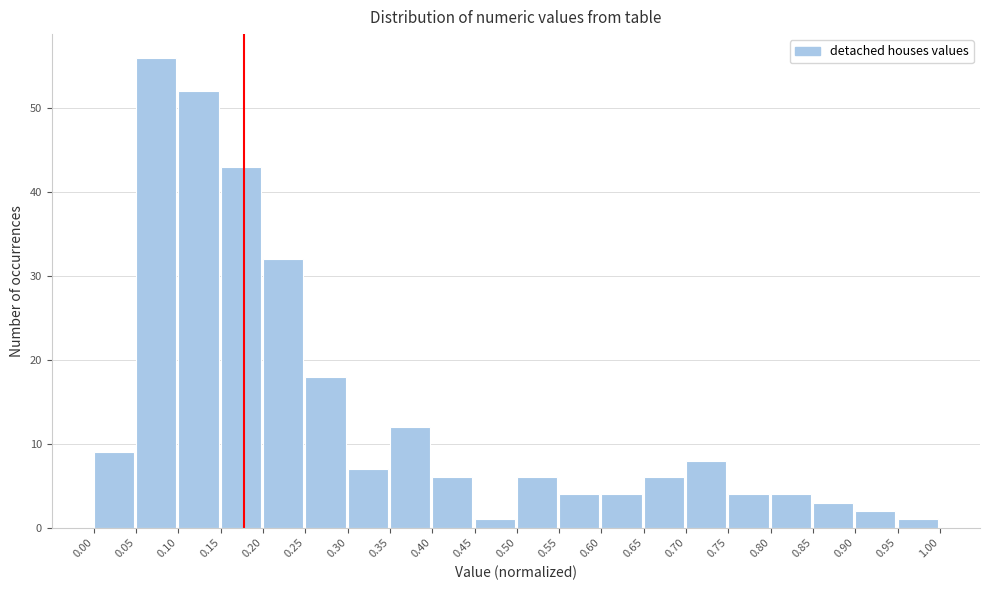

What is the height of the bar covering 0.40 to 0.45 on the x-axis? The values are not printed on the chart, so give them approximately, as read against the axis.

6